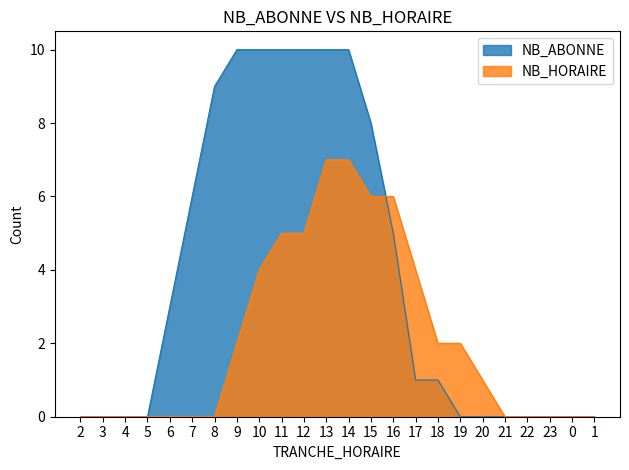

Rank the categories by NB_HORAIRE value from lowest to highest.

2, 3, 4, 5, 6, 7, 8, 21, 22, 23, 0, 1, 20, 9, 18, 19, 10, 17, 11, 12, 15, 16, 13, 14